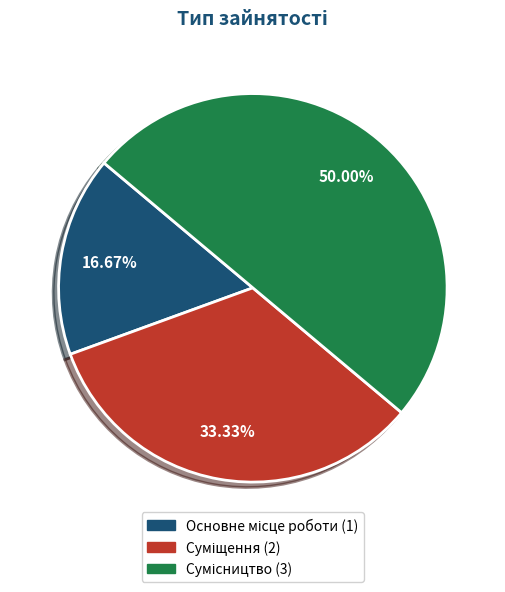

Count the number of slices in the pie.

3